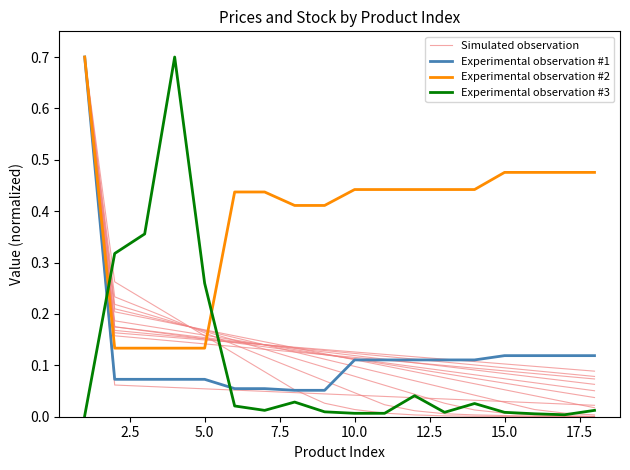

Count the number of data series in this chart.

4